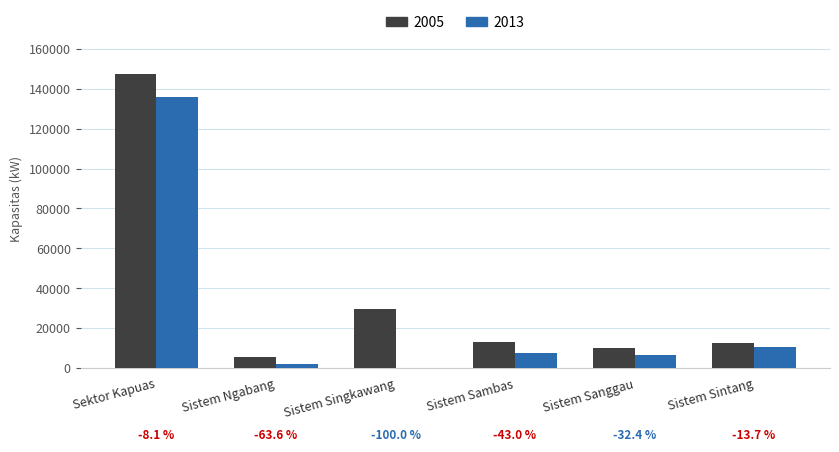

Count the number of data series in this chart.

2